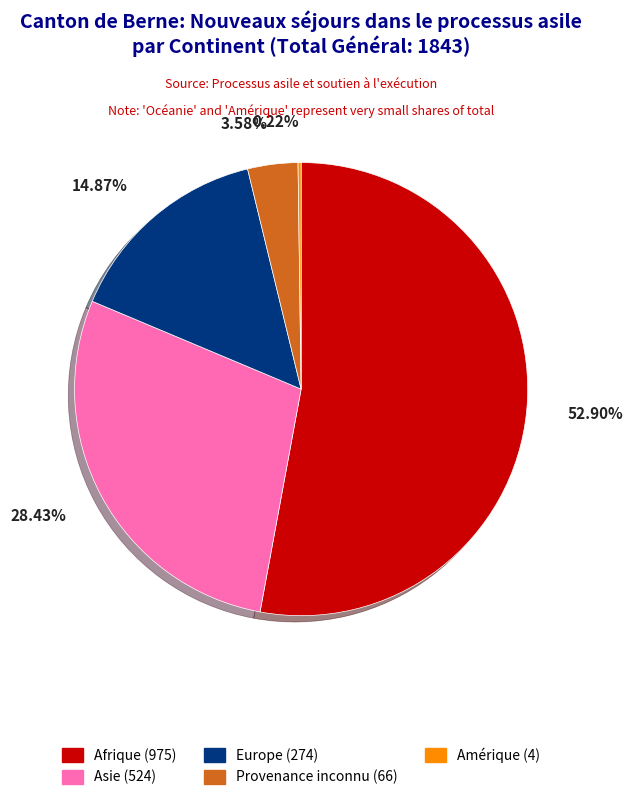

Does any single category account for the majority?

Yes